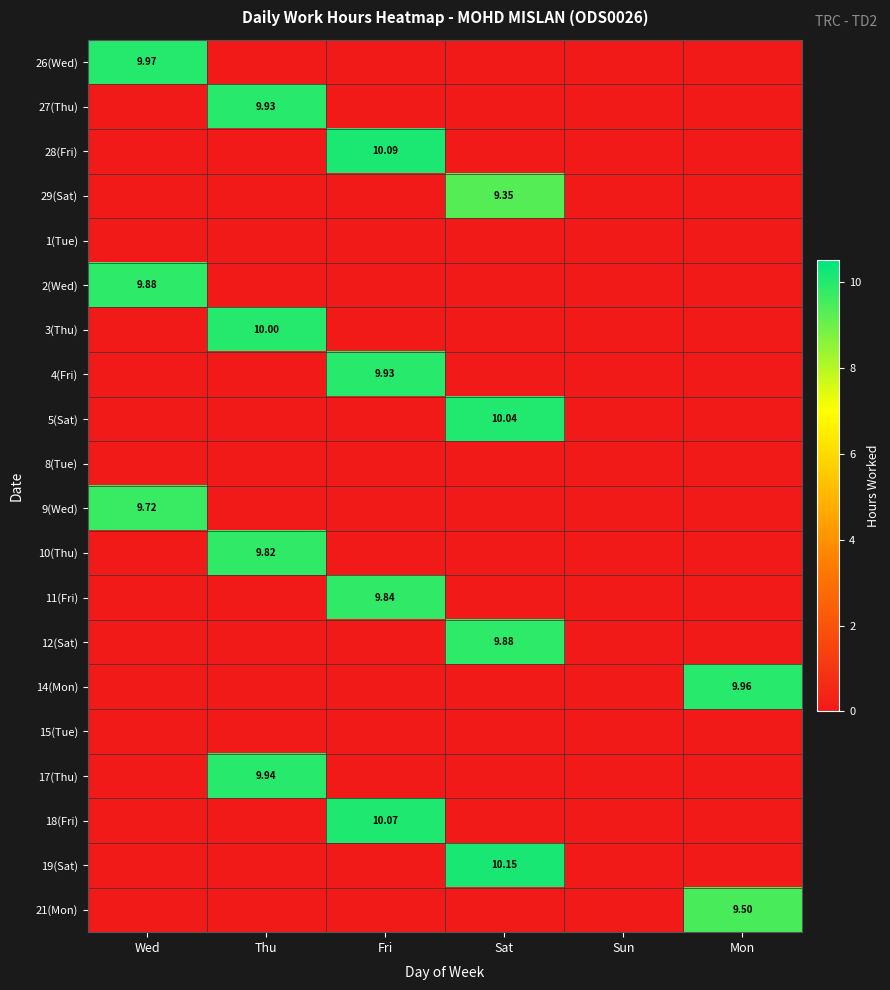

Which has a higher value, Thu or Mon?

Thu